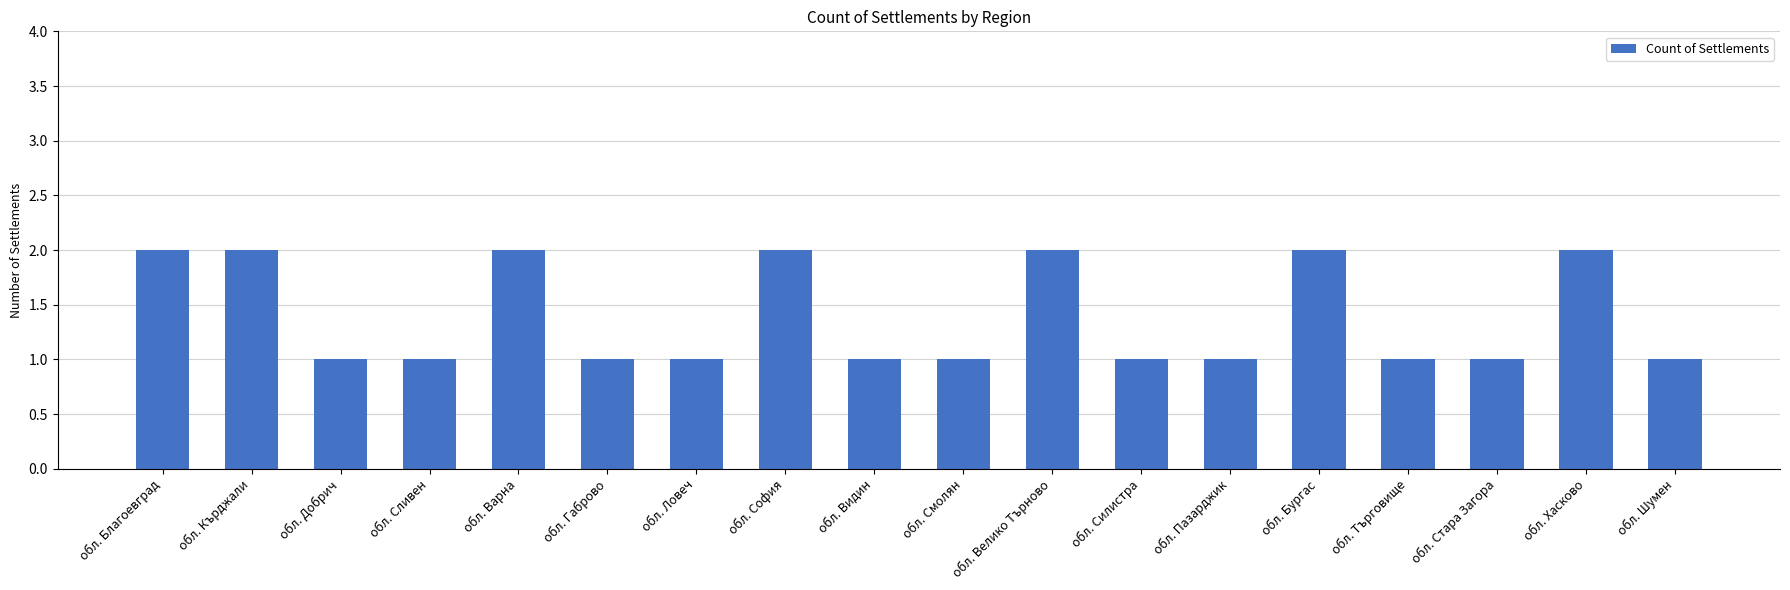

What is the label of the 14th bar from the left?

обл. Бургас